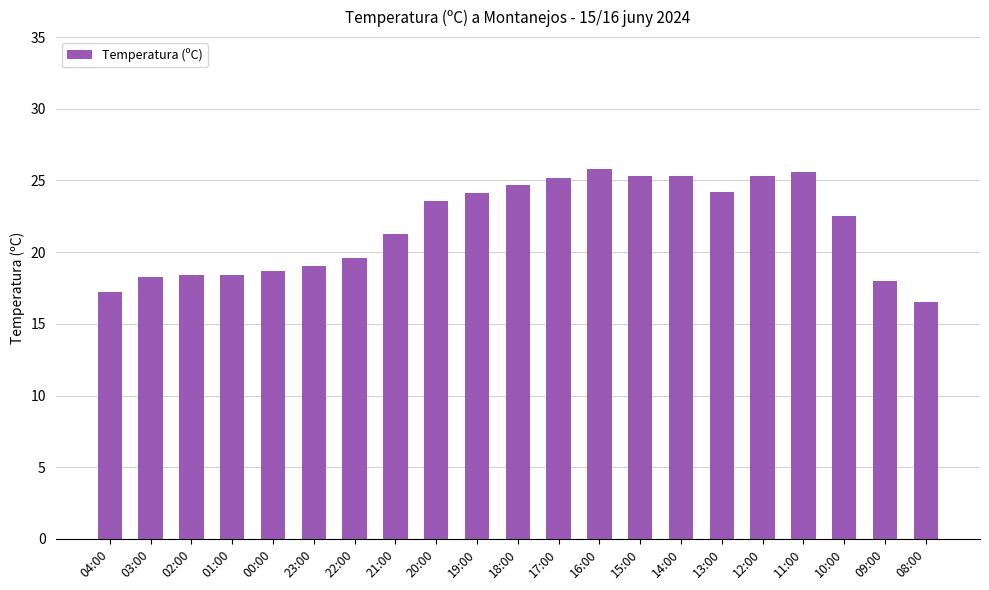

What is the average value?

21.8